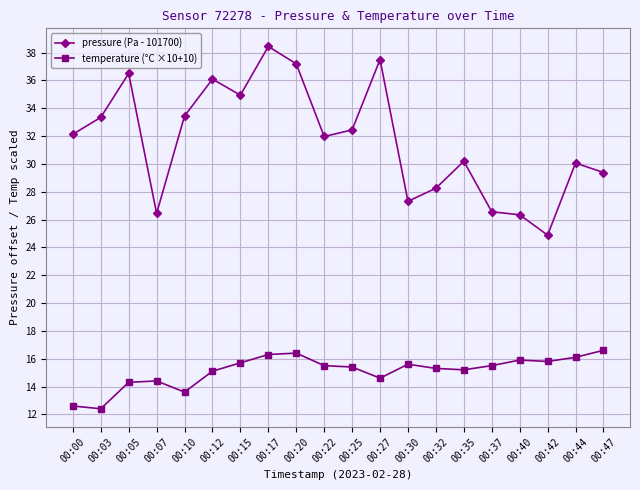

What is the average value of the pressure (Pa - 101700) series?

31.7